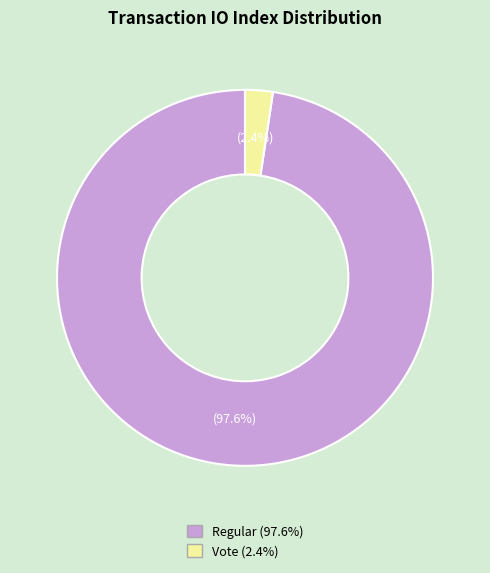

Does any single category account for the majority?

Yes